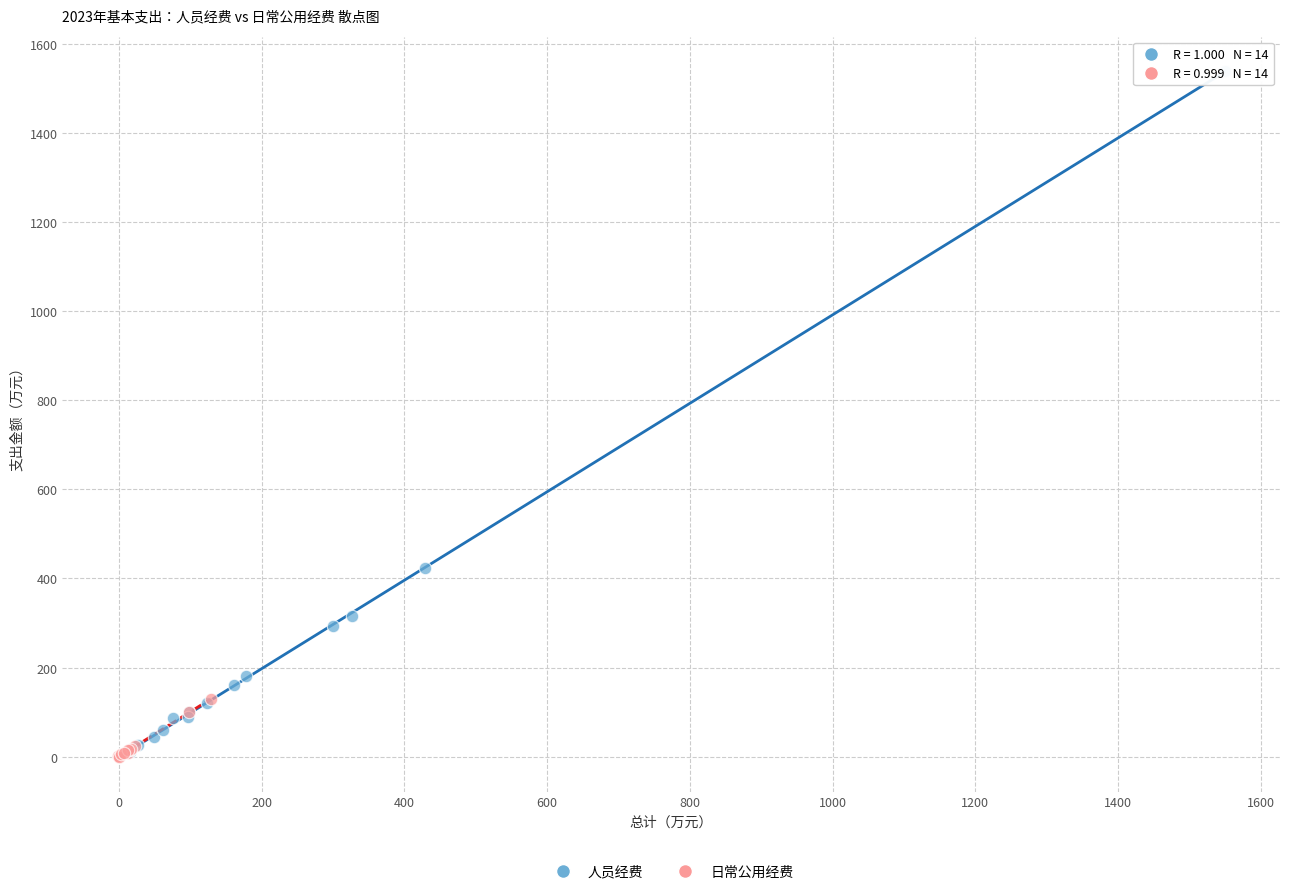

Which series has the largest Y range (max minus min)?

人员经费